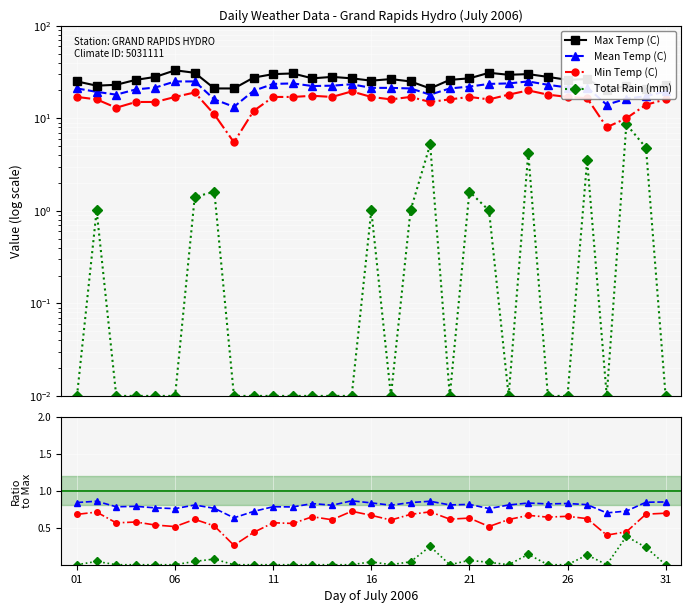

Reading left to right, what are all the values shown in this chart?

Max Temp (C): 25.0	22.5	23.0	26.0	28.0	33.0	31.0	21.0	21.0	27.5	30.0	30.5	27.0	28.0	27.0	25.5	26.5	25.0	21.0	26.0	27.0	31.0	29.5	30.0	28.0	26.0	26.5	20.0	22.5	20.5	23.0
Mean Temp (C): 21.0	19.3	18.0	20.5	21.5	25.0	25.0	16.0	13.3	19.8	23.5	23.8	22.3	22.5	23.3	21.3	21.3	21.0	18.0	21.0	22.0	23.5	23.8	25.0	23.0	21.5	21.5	14.0	16.3	17.3	19.5
Min Temp (C): 17.0	16.0	13.0	15.0	15.0	17.0	19.0	11.0	5.5	12.0	17.0	17.0	17.5	17.0	19.5	17.0	16.0	17.0	15.0	16.0	17.0	16.0	18.0	20.0	18.0	17.0	16.5	8.0	10.0	14.0	16.0
Total Rain (mm): 0.0	1.0	0.0	0.0	0.0	0.0	1.4	1.6	0.0	0.0	0.0	0.0	0.0	0.0	0.0	1.0	0.0	1.0	5.2	0.0	1.6	1.0	0.0	4.2	0.0	0.0	3.5	0.0	8.6	4.8	0.0